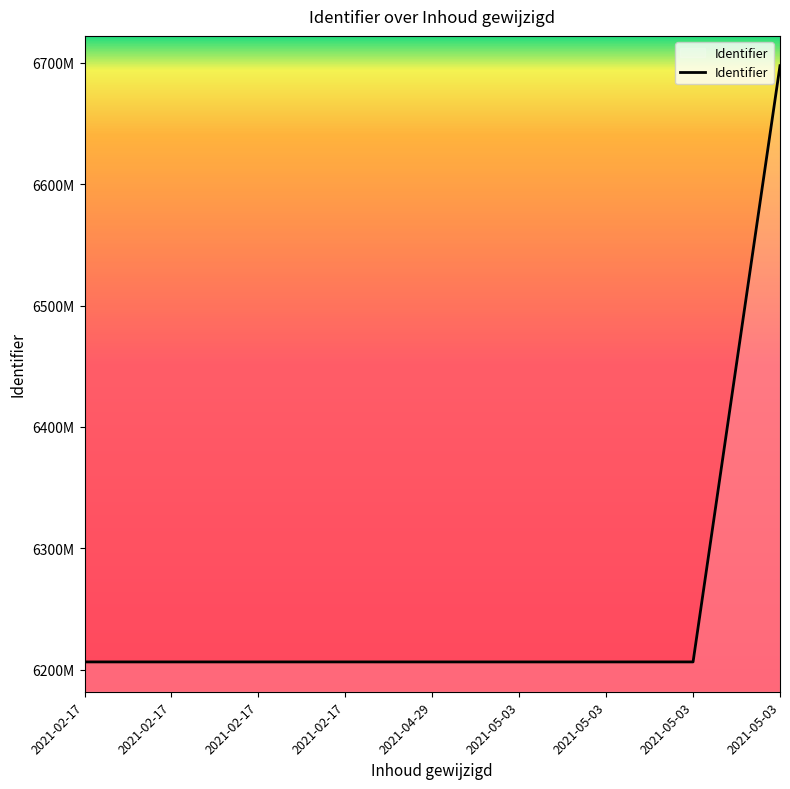

Is this an area chart (filled region under the line)?

No